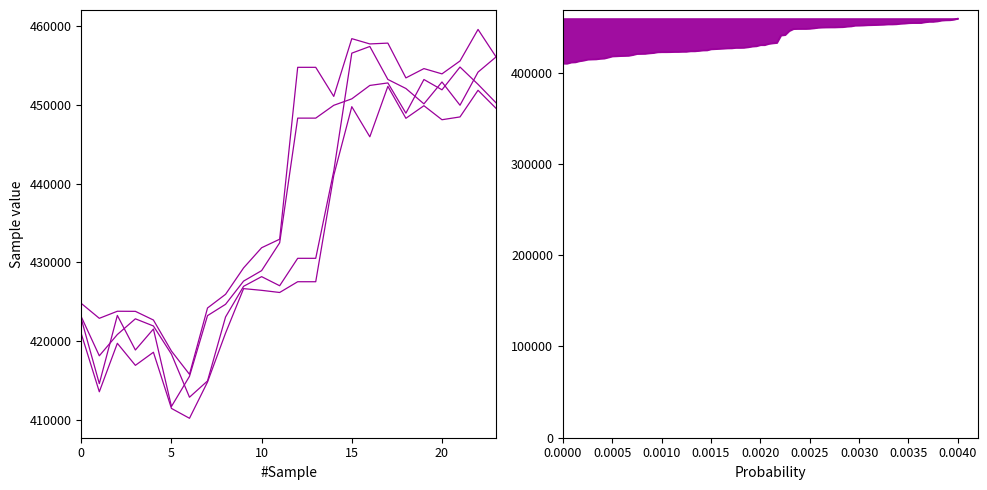

In Open, how many points are higher than both neighbors (excluding endpoints)?

4